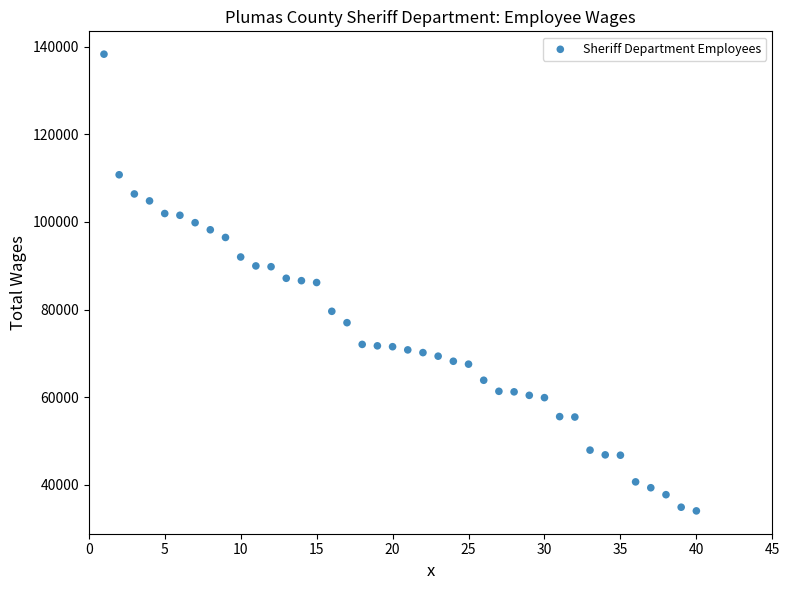

What is the range of Y values (max minus min)?

104268